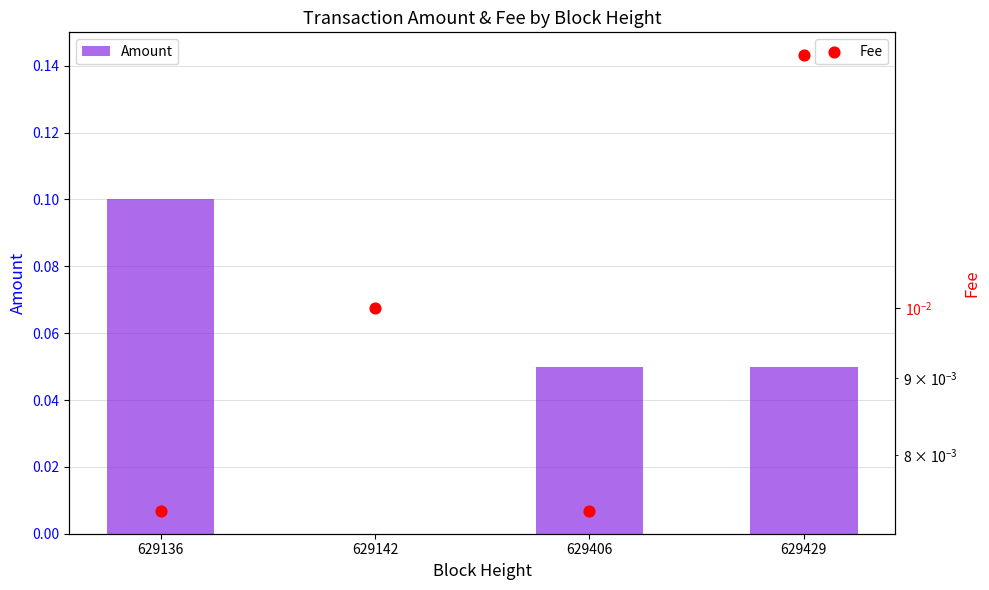

Which series has the largest Y range (max minus min)?

Amount